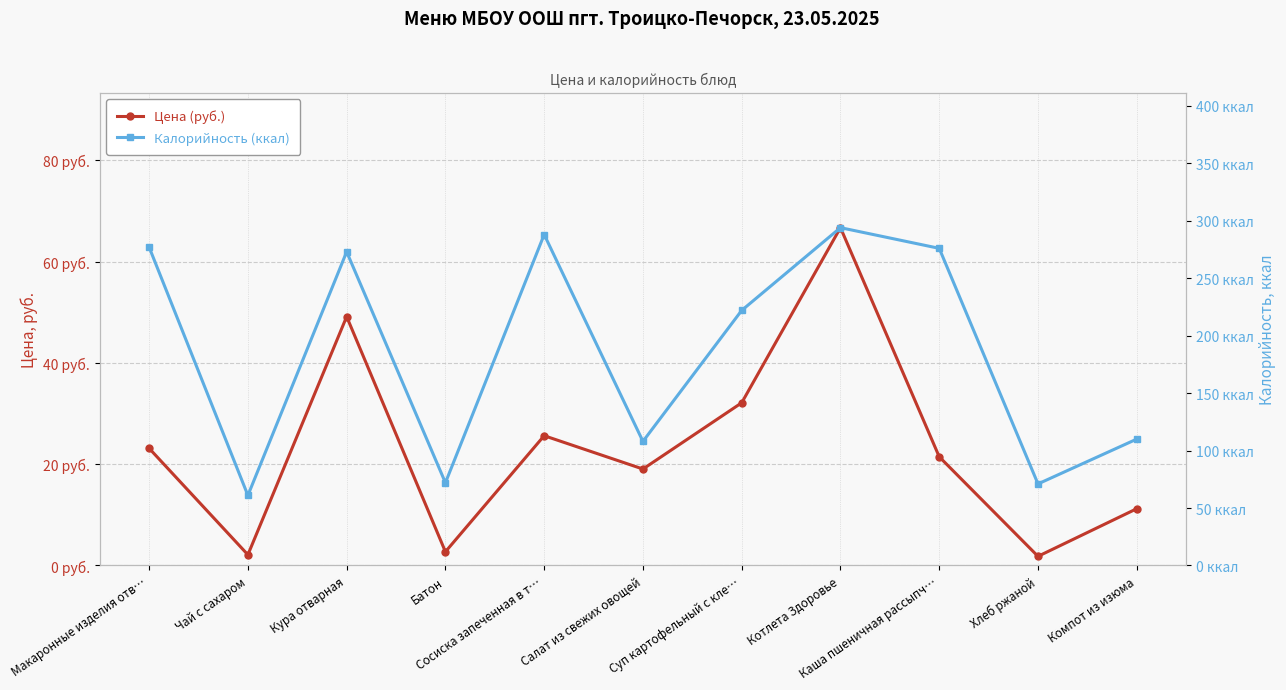

What is the sum of the Цена (руб.) values at Чай с сахаром and Батон?

4.8